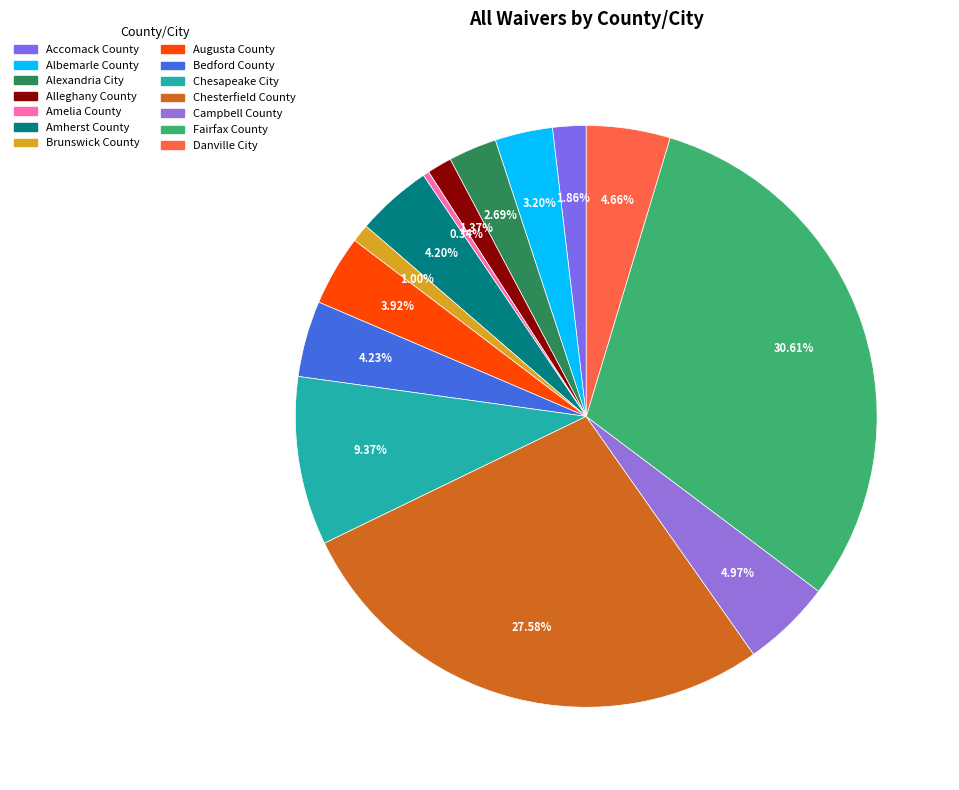

To the nearest percent, what portion does Augusta County represent?

4%